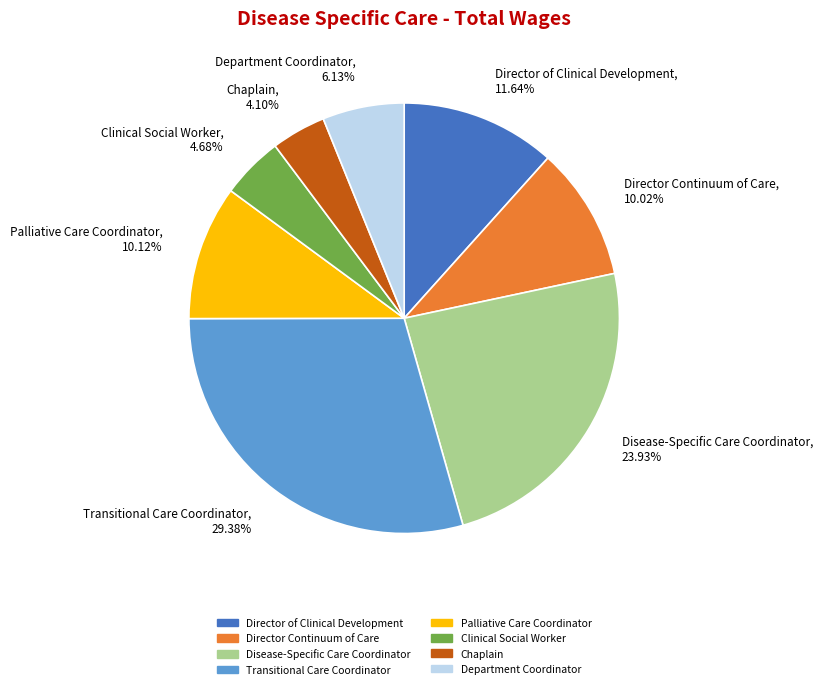

To the nearest percent, what portion does Department Coordinator represent?

6%